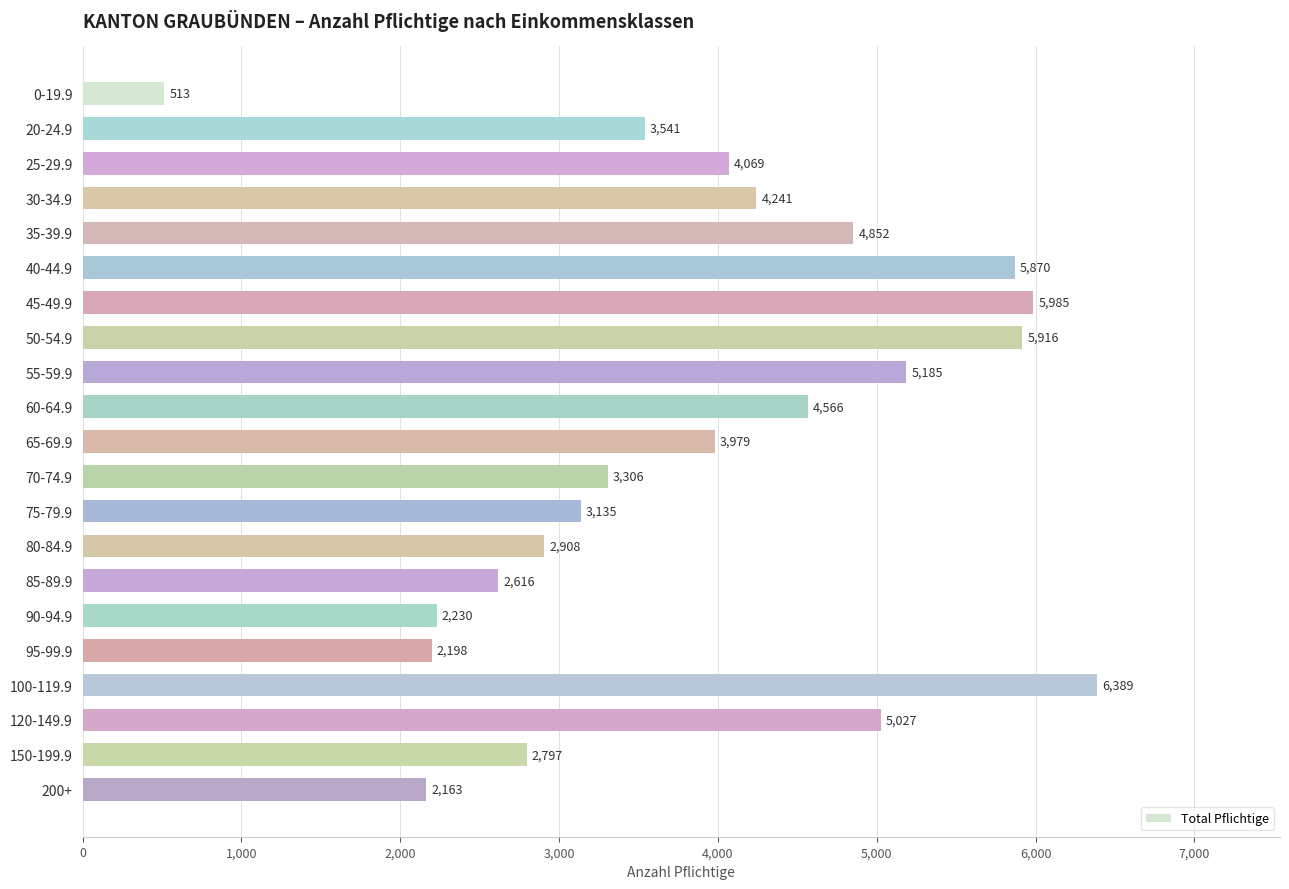

Does the chart contain any negative values?

No